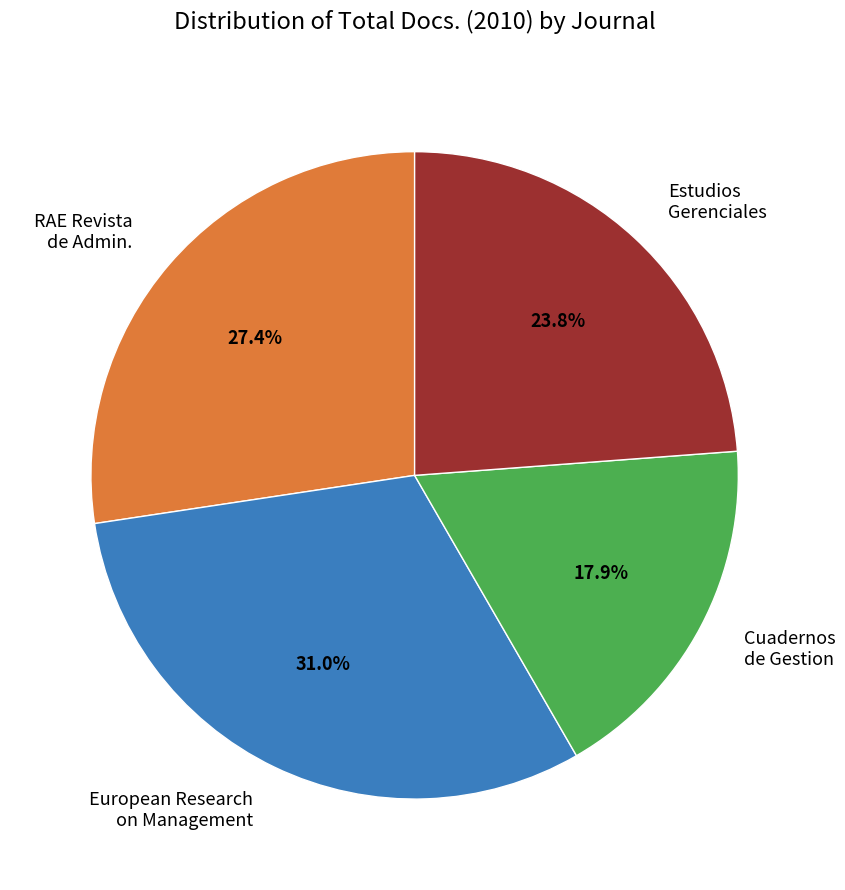

Which slice is the largest?

European Research on Management